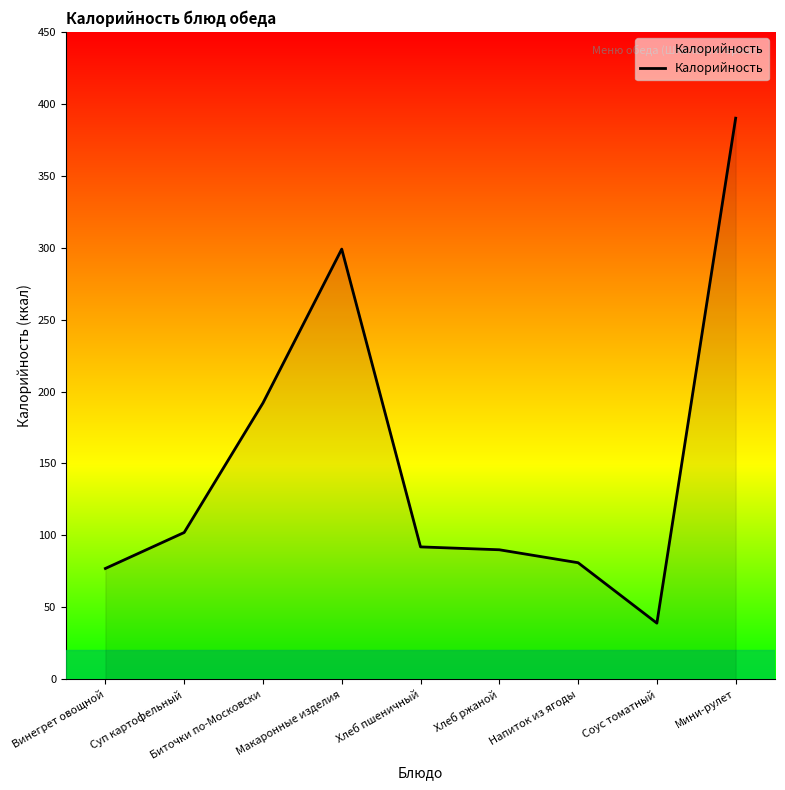

What is the greatest value displayed?

390